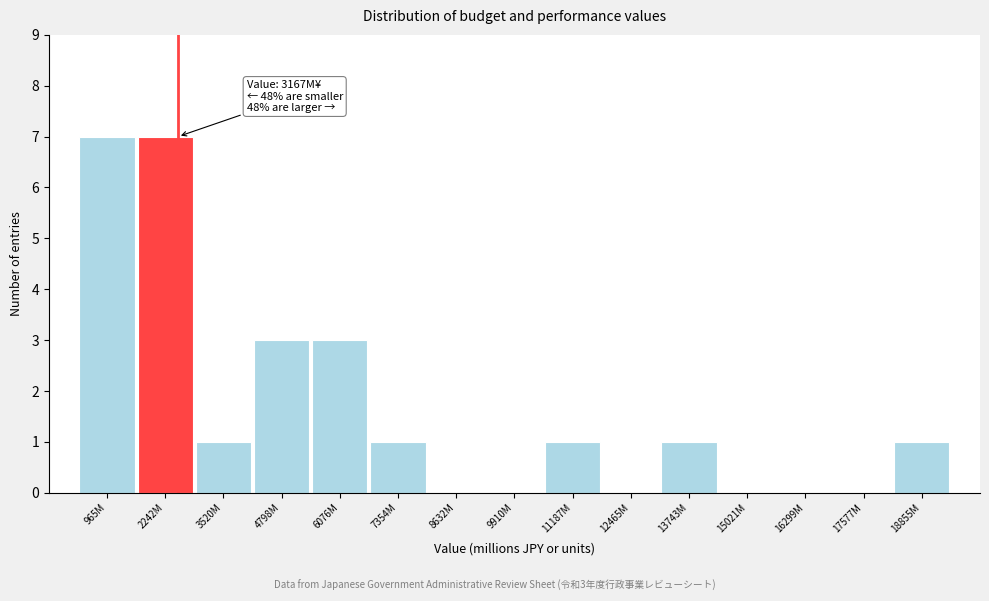

Reading left to right, what are all the values shown in this chart?

965M=7	2242M=7	3520M=1	4798M=3	6076M=3	7354M=1	8632M=0	9910M=0	11187M=1	12465M=0	13743M=1	15021M=0	16299M=0	17577M=0	18855M=1